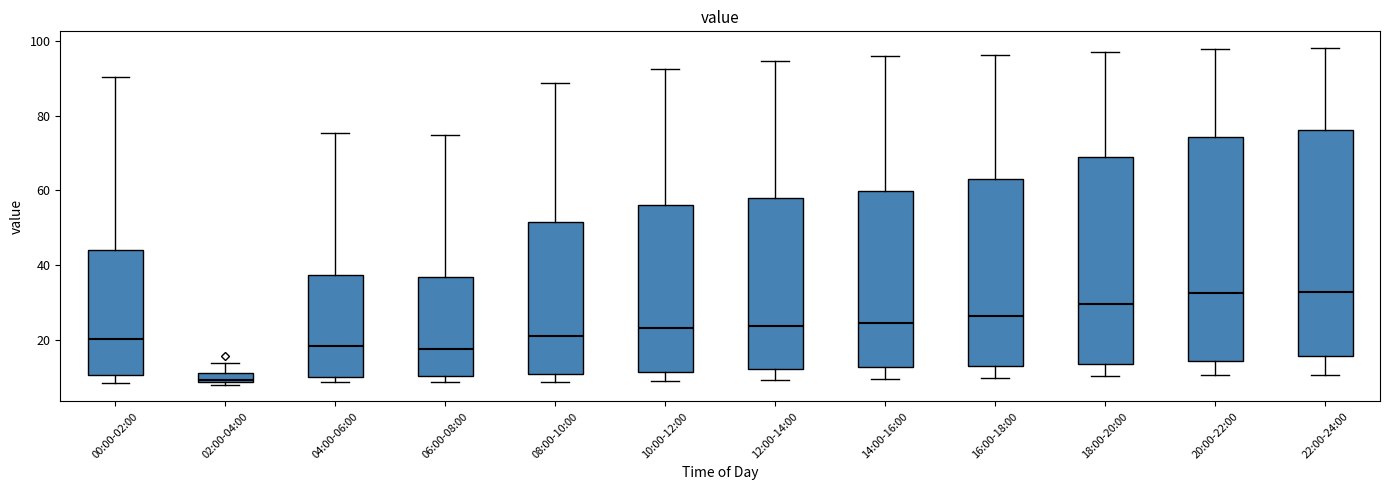

Where is the lower edge of the box for 04:00-06:00 on the y-axis? The values are not printed on the chart, so give them approximately, as read against the axis.

10